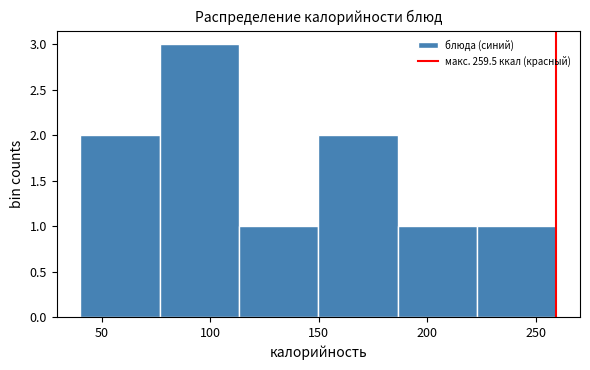

Reading left to right, list every bar in this chart as the range it spans on the x-axis followed by its height. Neither the bar edges nor the heights are printed on the chart, so give them approximately, as read against the axes.

40 to 75: 2
75 to 115: 3
115 to 150: 1
150 to 185: 2
185 to 225: 1
225 to 260: 1